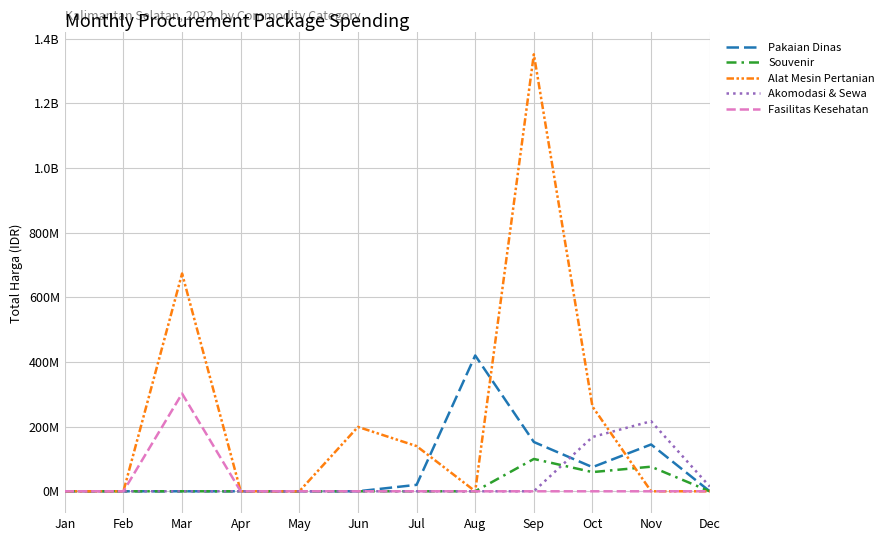

At which category does Alat Mesin Pertanian reach its first local peak?

Mar